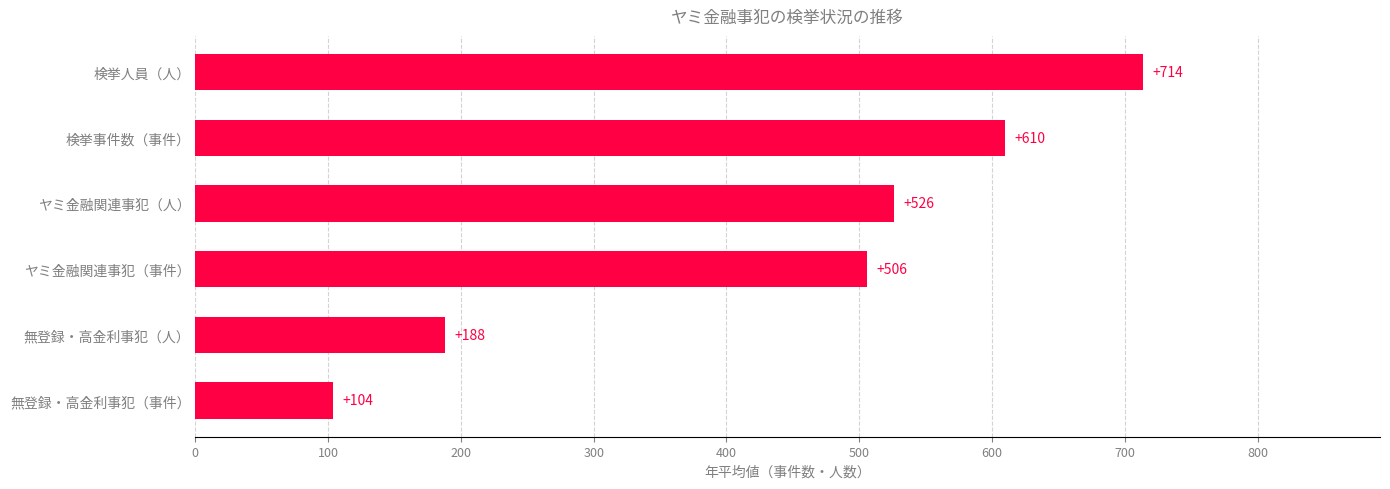

Is it true that the value at 検挙事件数（事件） is 1068.8?

False